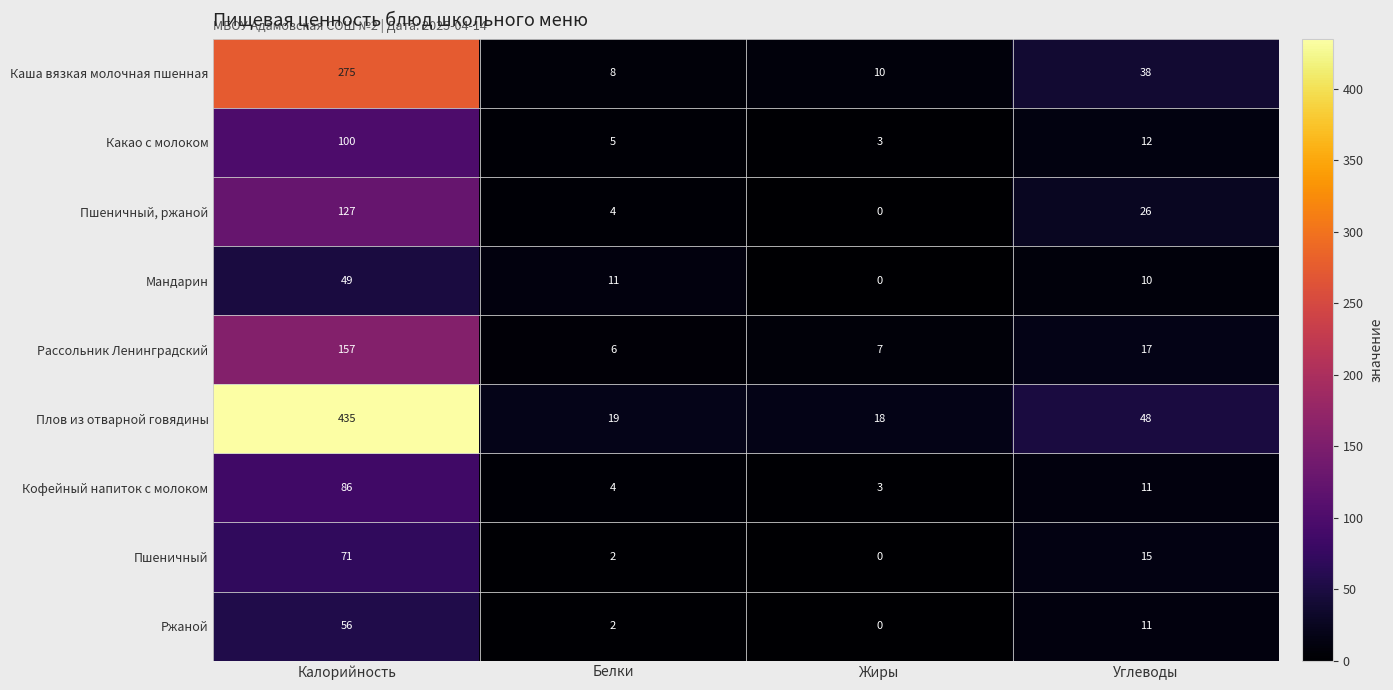

Which category has the highest value in the Кофейный напиток с молоком series?

Калорийность